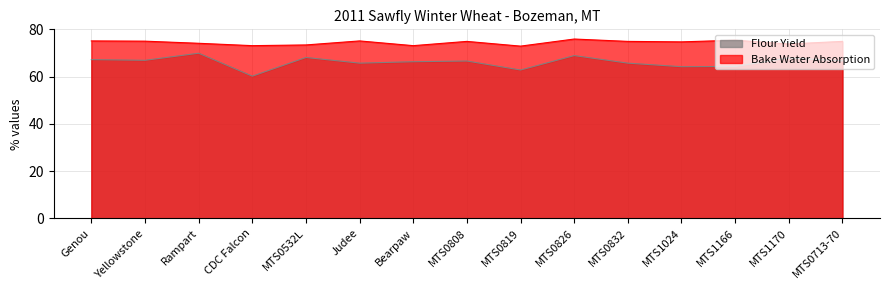

What is the smallest value displayed?

60.2